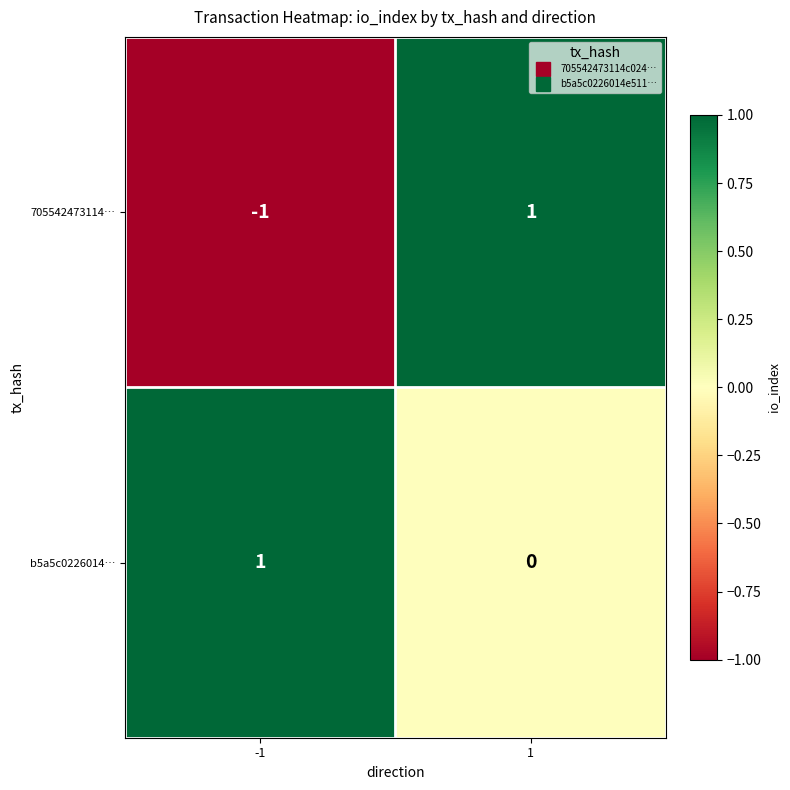

Reading right to left, extract all data points from this chart.

705542473114…: 1	-1
b5a5c0226014…: 0	1